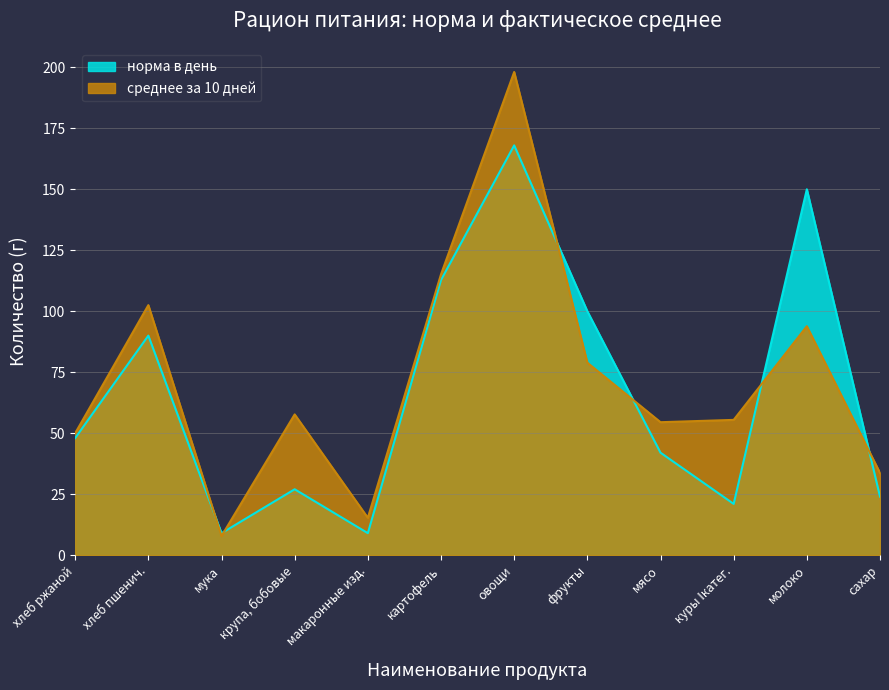

What is the label of the 3rd point from the left?

мука